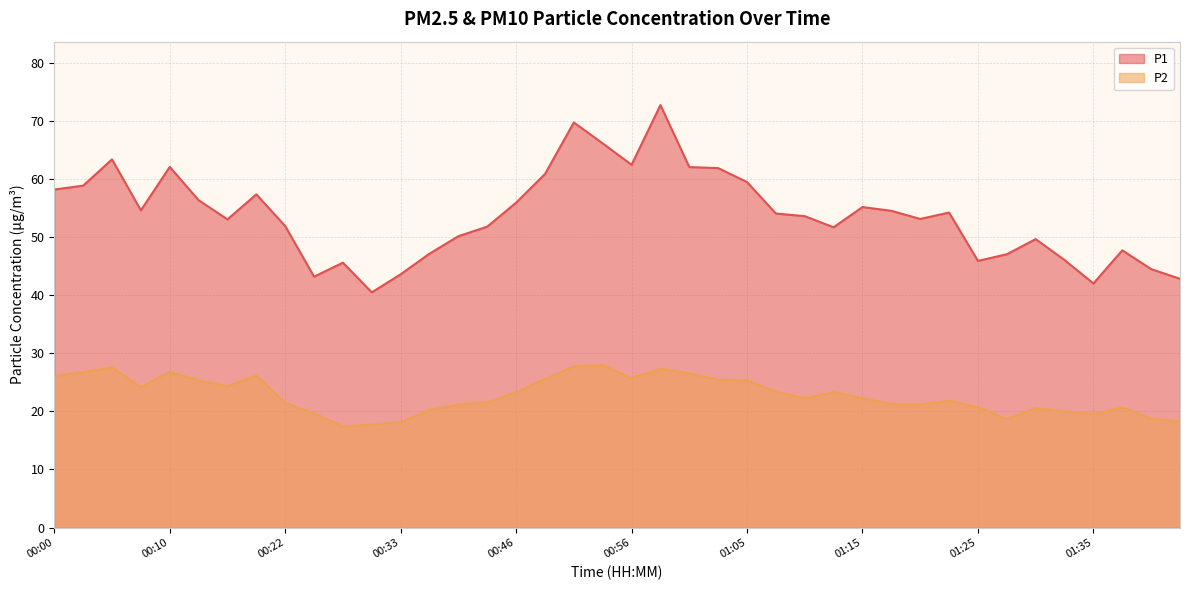

True or false: P2 and P1 cross at least once.

False